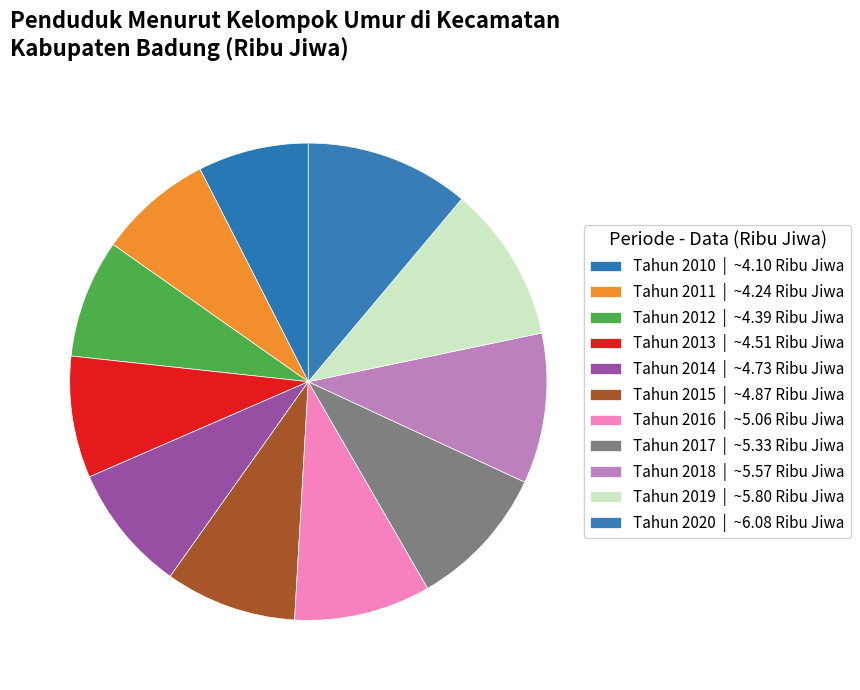

Count the number of slices in the pie.

11